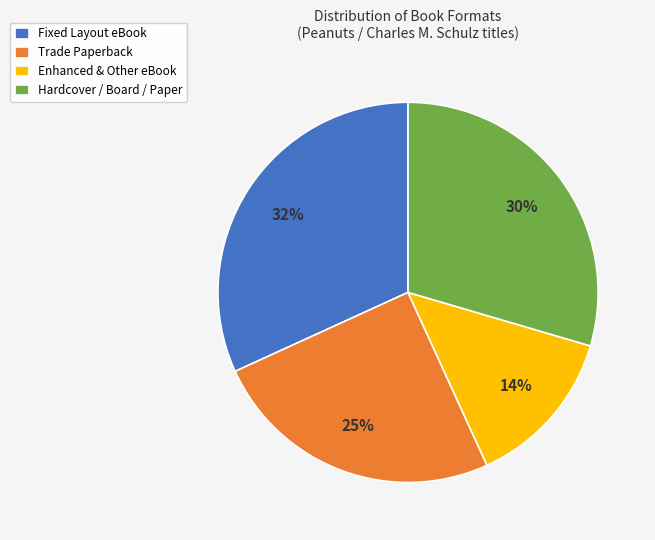

Approximately how many times larger is the value at Fixed Layout eBook compared to Hardcover / Board / Paper?

1.1